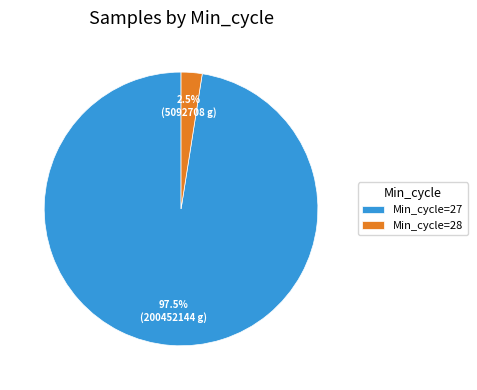

Between Min_cycle=28 and Min_cycle=27, which is larger?

Min_cycle=27